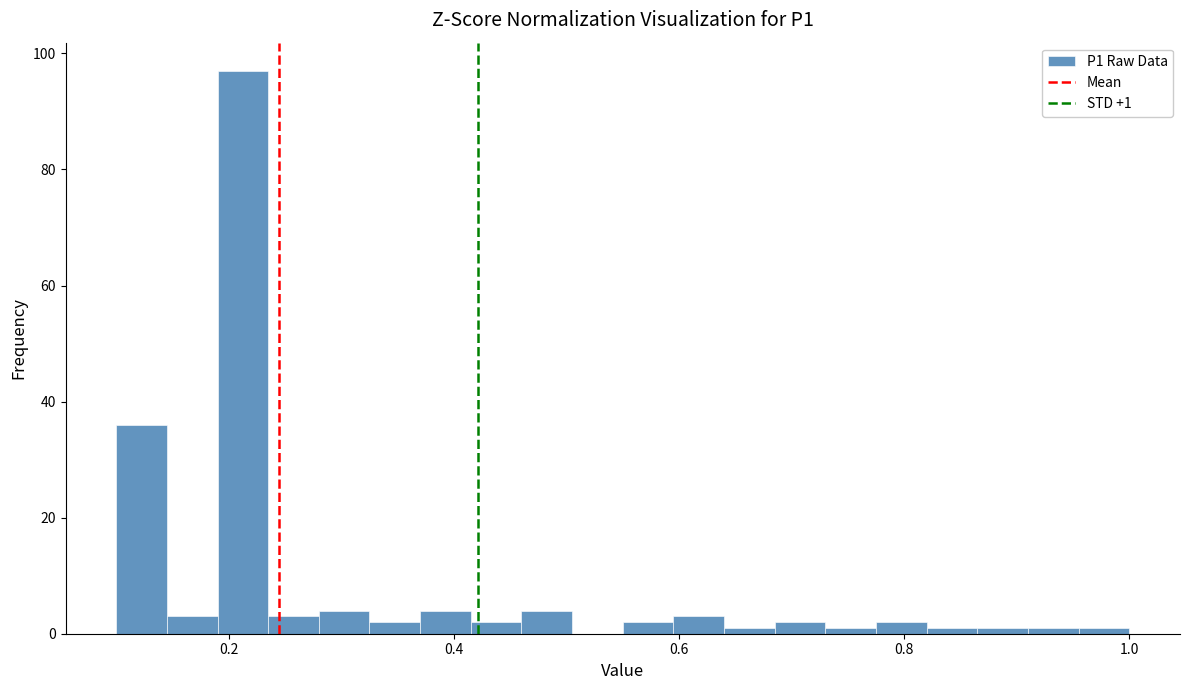

Around what value on the x-axis is the tallest bar? Give the approximate position of its centre, as read against the axis.

0.22